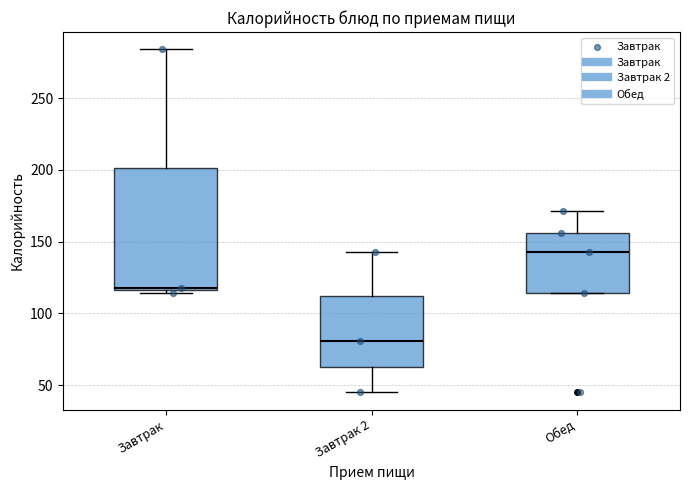

Which box's median line is the lowest?

Завтрак 2